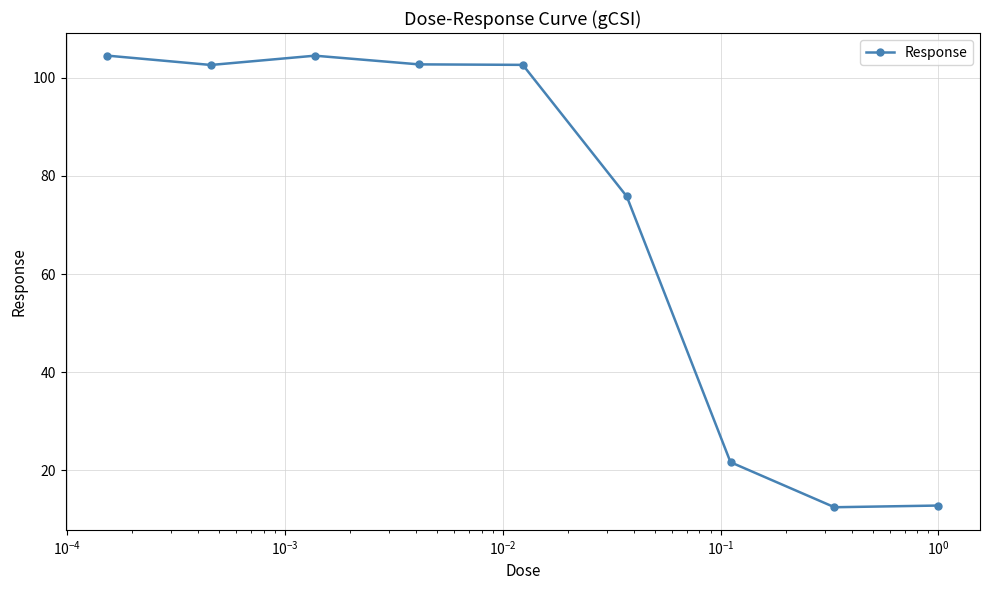

How many categories are shown in the chart?

9